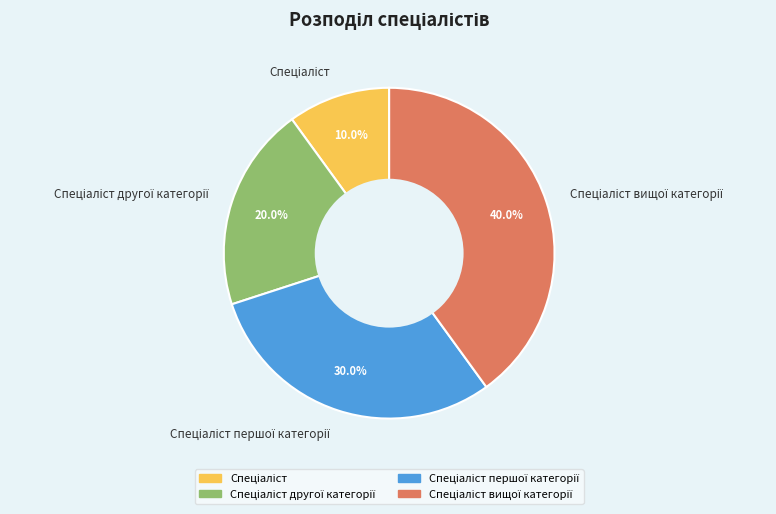

Is there a majority slice in this chart?

No